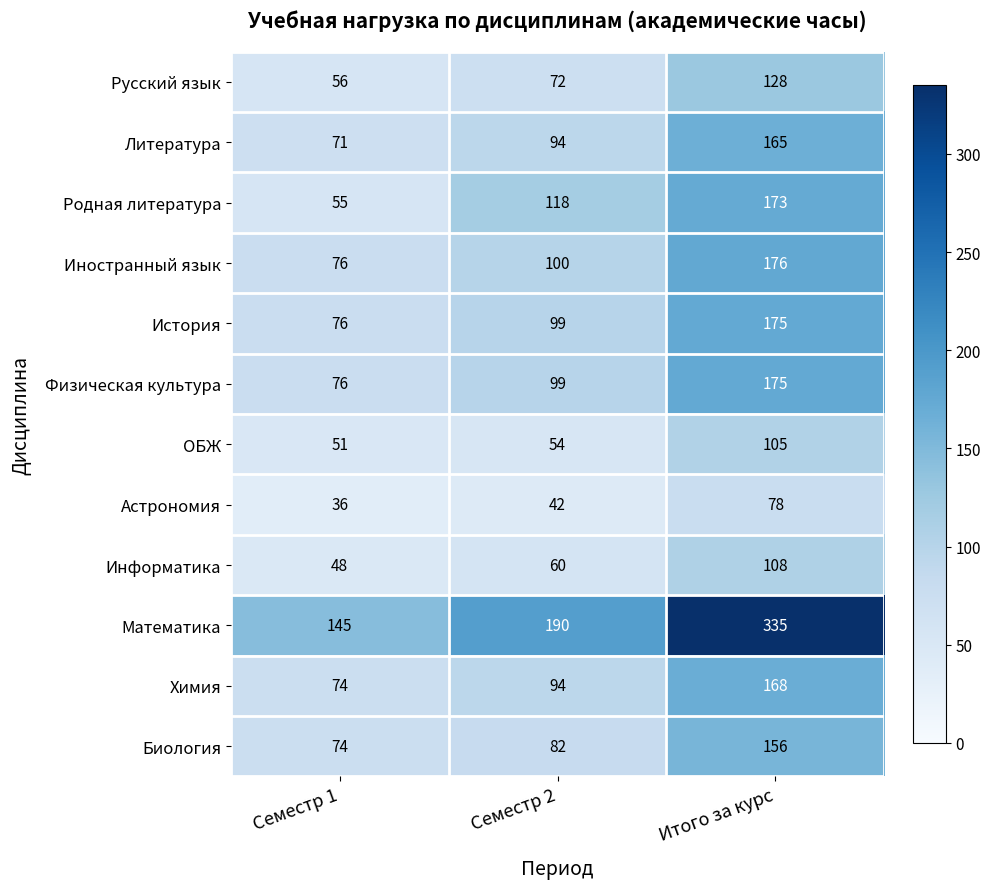

Which series has the largest range (max minus min)?

Математика